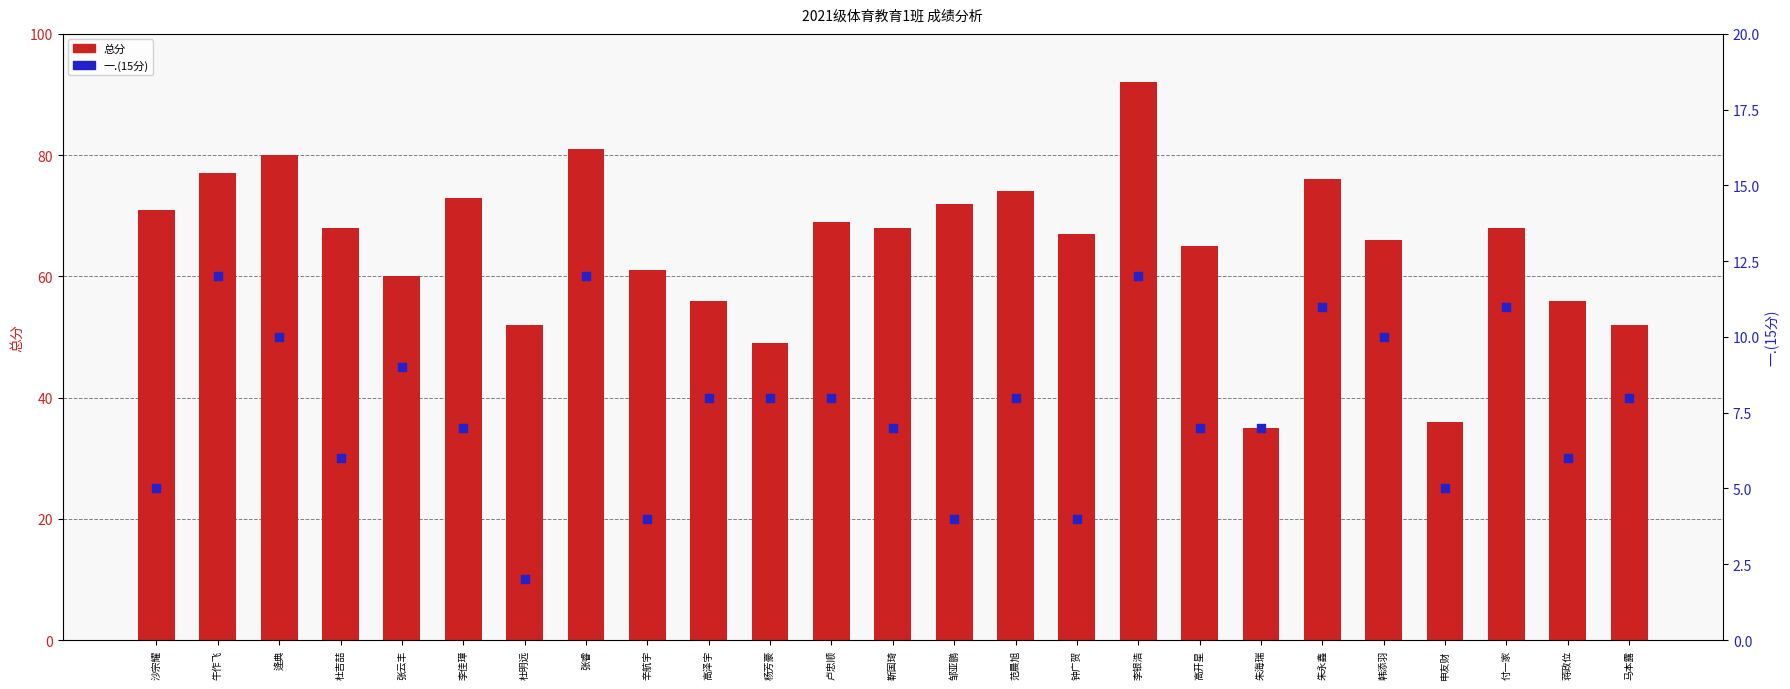

Which series contains the highest Y value?

总分